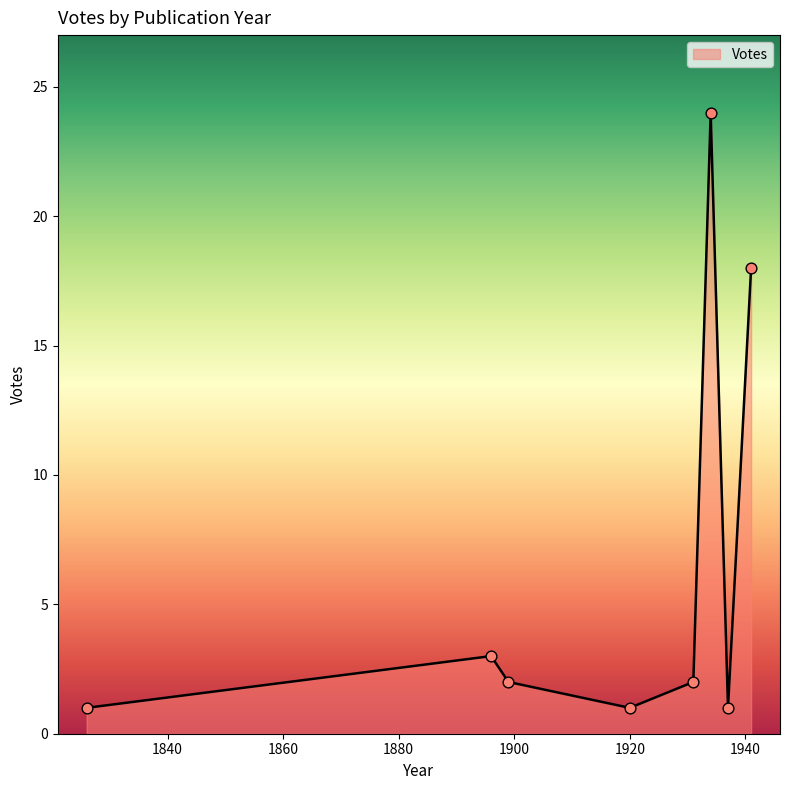

What is the difference between the maximum and minimum values?

23